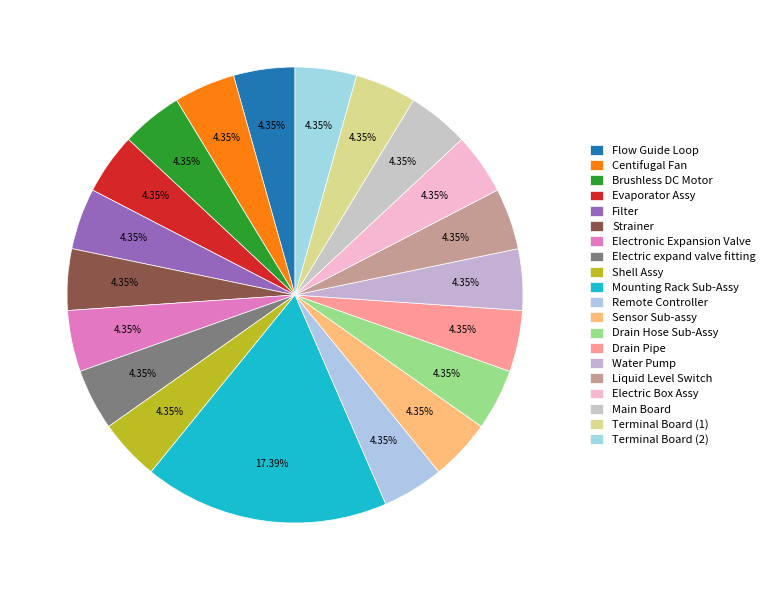

How many segments does this pie chart have?

20